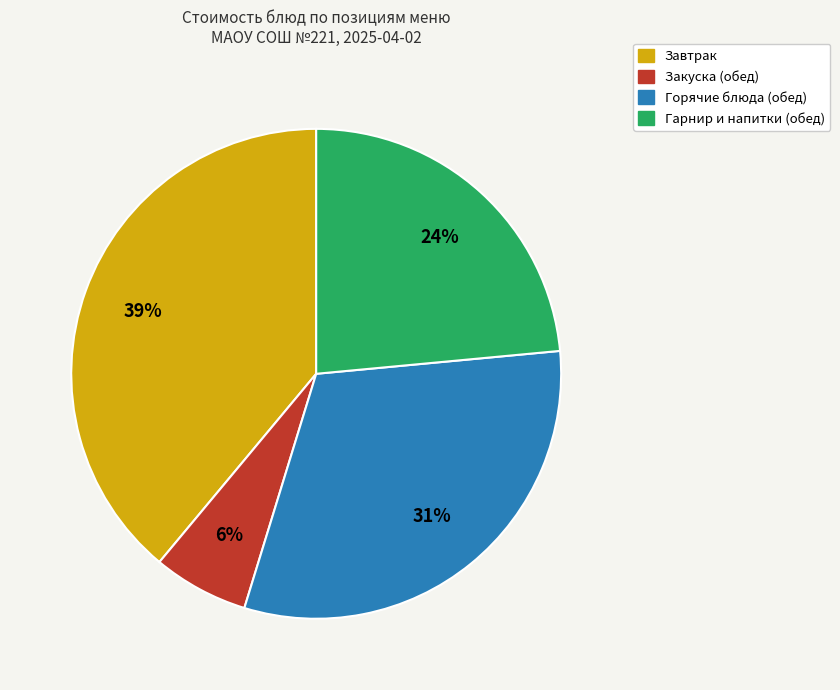

To the nearest percent, what is the average slice percentage?

25%